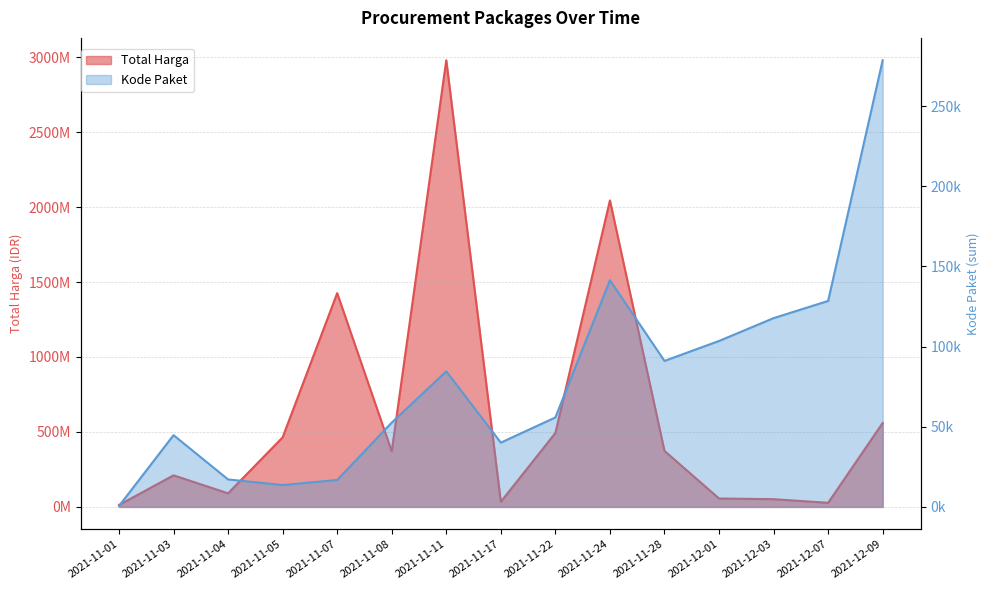

Between 2021-11-11 and 2021-11-08, which is larger?

2021-11-11